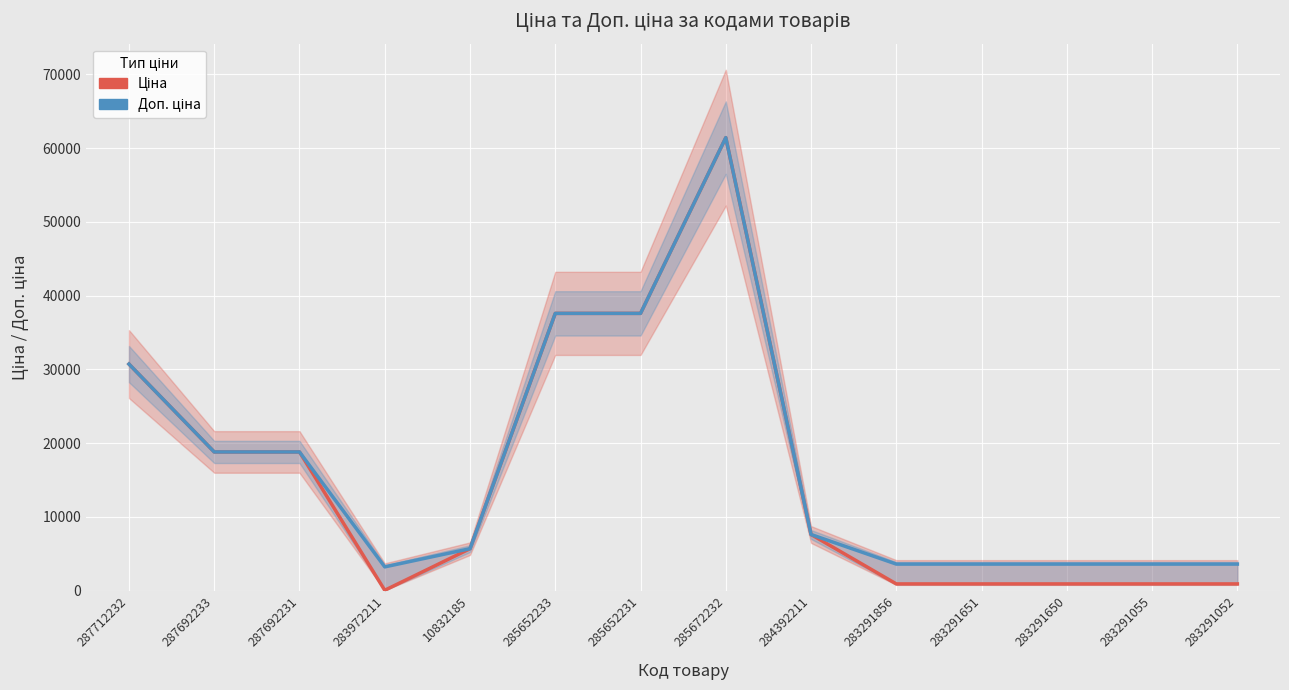

How many values in the Доп. ціна series are below 7596?

7